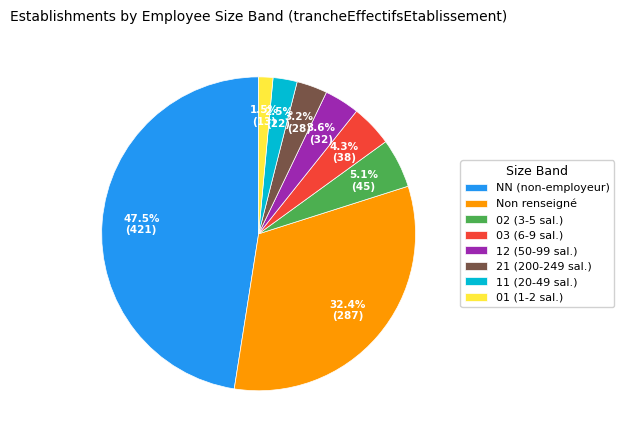

Which slice is the smallest?

01 (1-2 sal.)